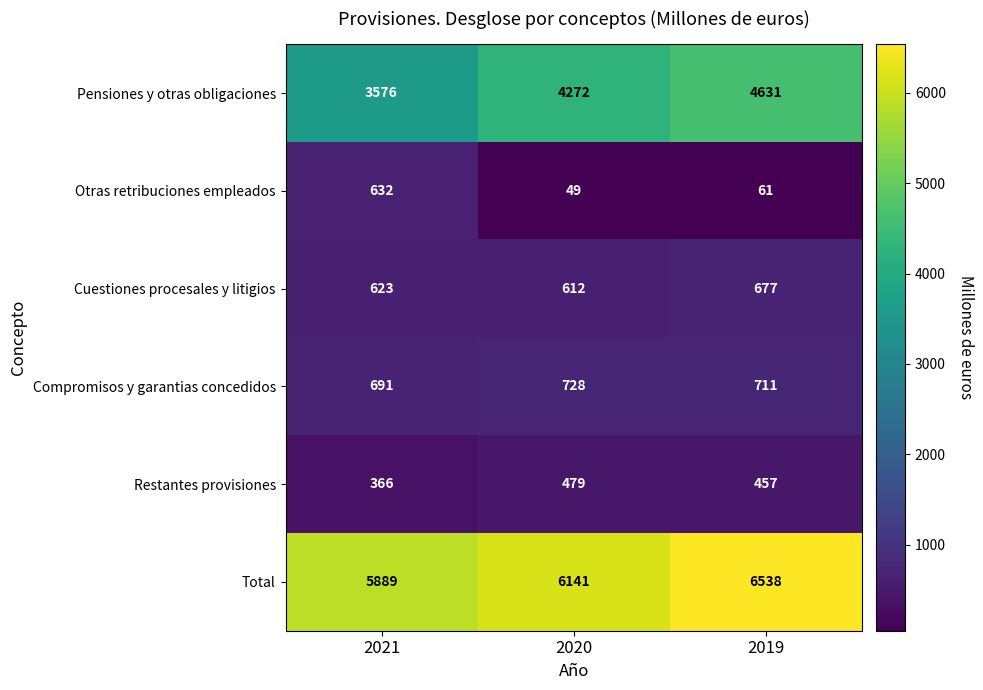

At which category does the chart reach its minimum across all series?

2020